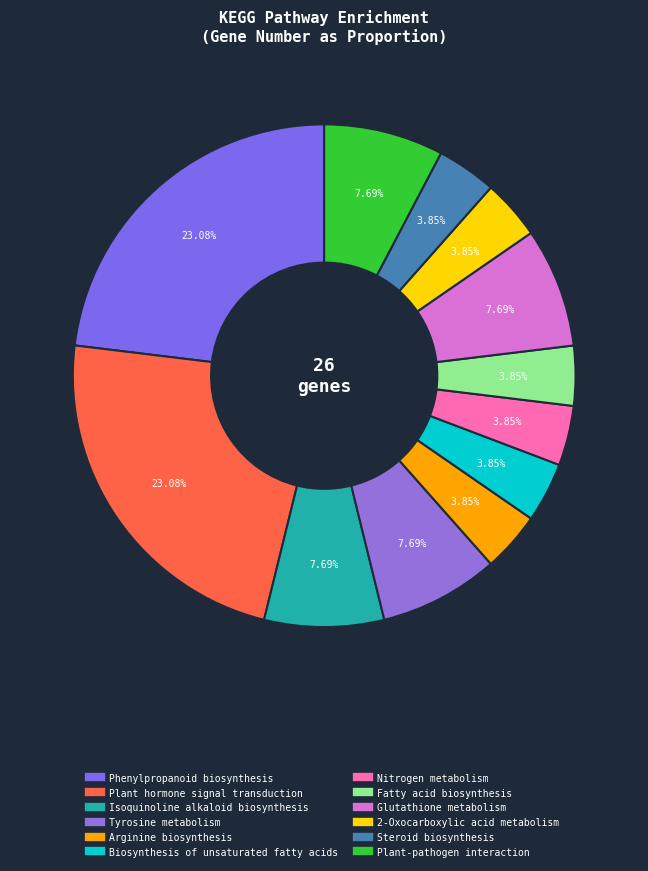

What percentage is the Glutathione metabolism slice, to the nearest percent?

8%